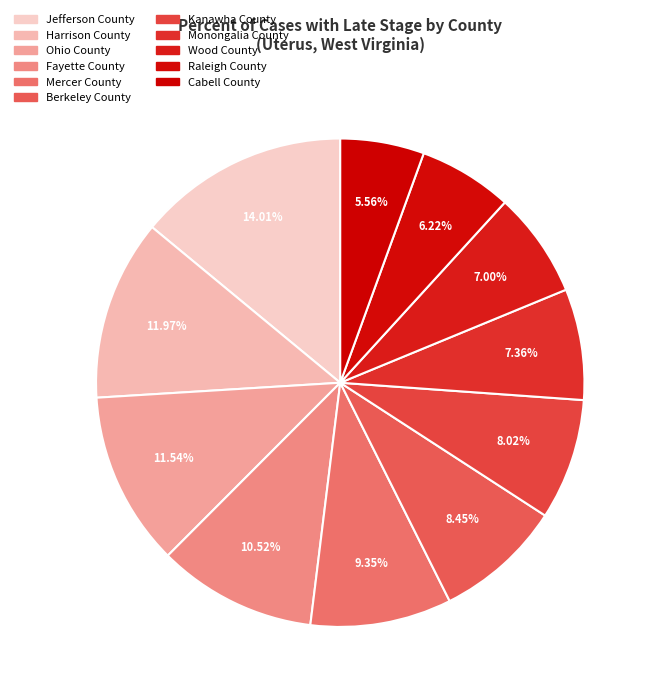

What percentage is NOT represented by Jefferson County?

86.0%